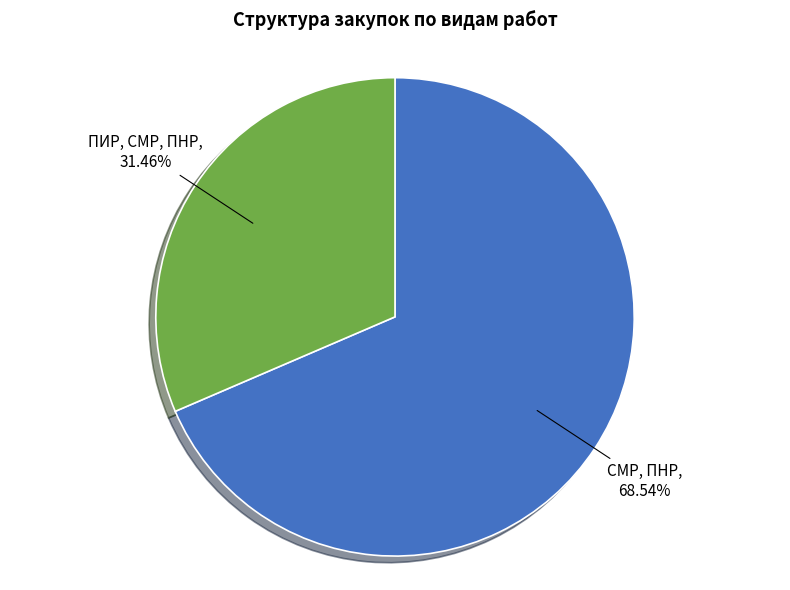

How many slices are in this pie chart?

2